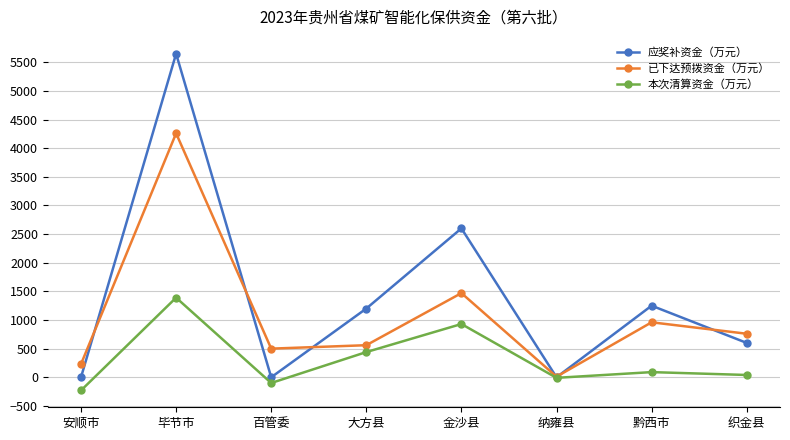

Reading right to left, list all the values displayed in this chart.

应奖补资金（万元）: 织金县=600	黔西市=1250	纳雍县=0	金沙县=2600	大方县=1200	百管委=0	毕节市=5650	安顺市=0
已下达预拨资金（万元）: 织金县=760	黔西市=960	纳雍县=10	金沙县=1470	大方县=560	百管委=500	毕节市=4260	安顺市=230
本次清算资金（万元）: 织金县=40	黔西市=90	纳雍县=-10	金沙县=930	大方县=440	百管委=-100	毕节市=1390	安顺市=-230